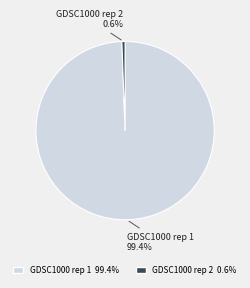

Does GDSC1000 rep 1 represent more than half of the total?

Yes